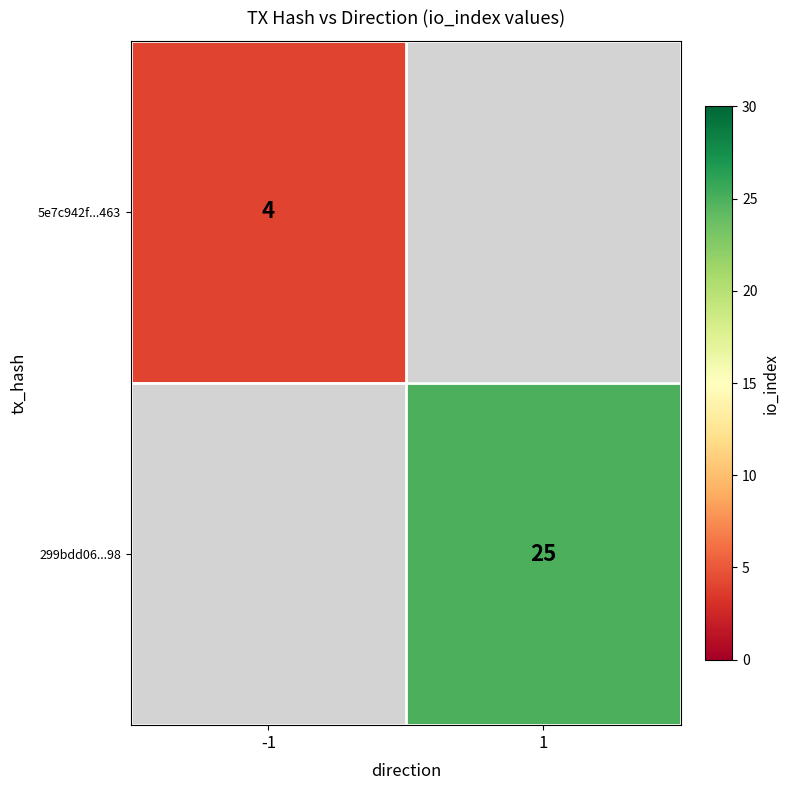

Is it true that 299bdd06...98 equals 25 at 1?

True